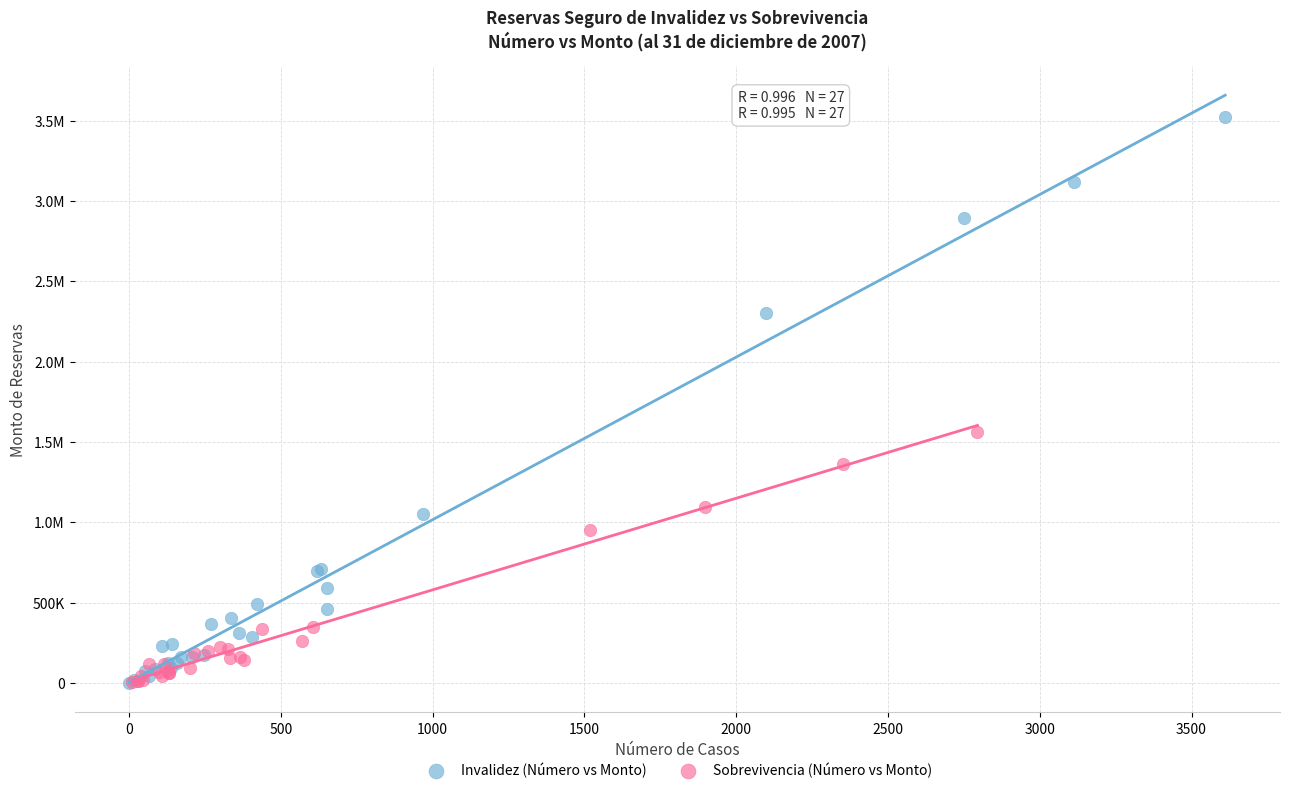

What are all the series names shown in the legend?

Invalidez (Número vs Monto), Sobrevivencia (Número vs Monto)